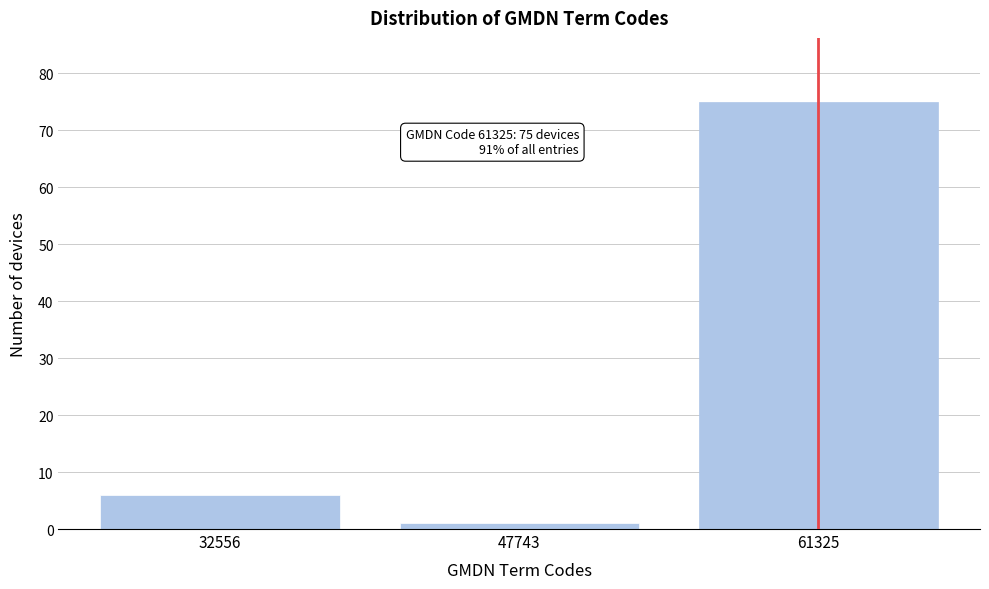

Reading right to left, list all the values displayed in this chart.

75	1	6